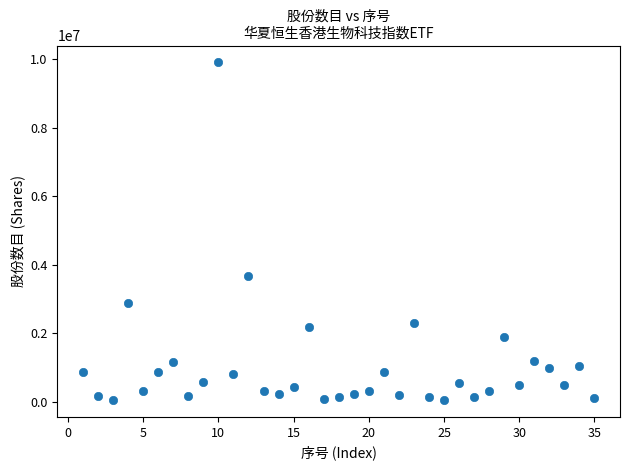

What is the range of Y values (max minus min)?

9837770